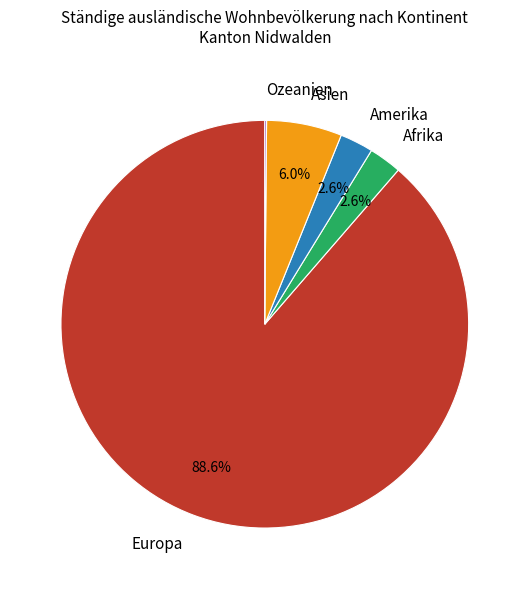

Which slice is the largest?

Europa